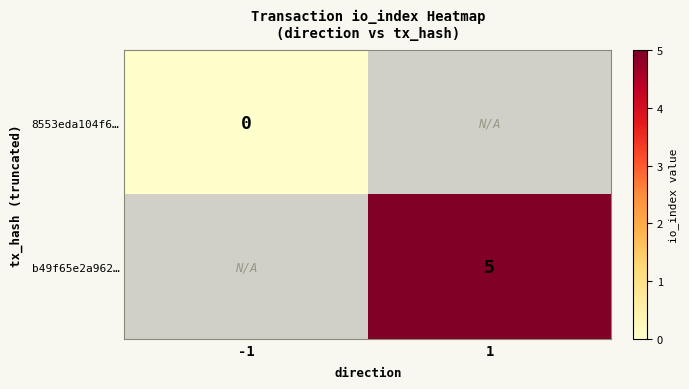

How many data points does each series have?

2